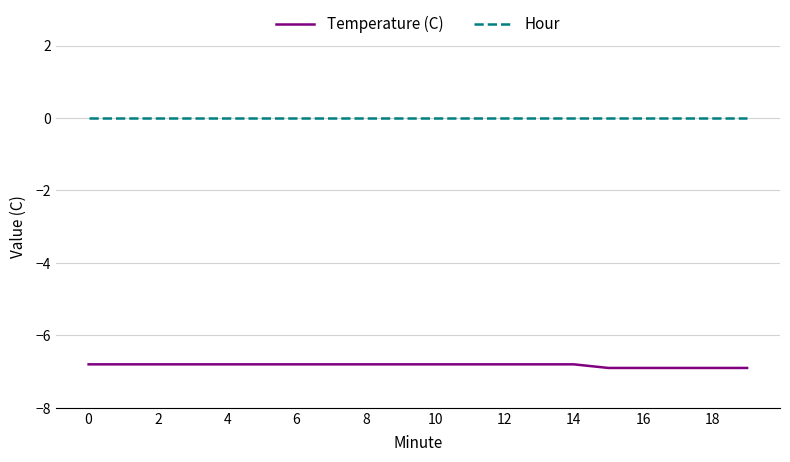

True or false: Hour and Temperature (C) cross at least once.

False